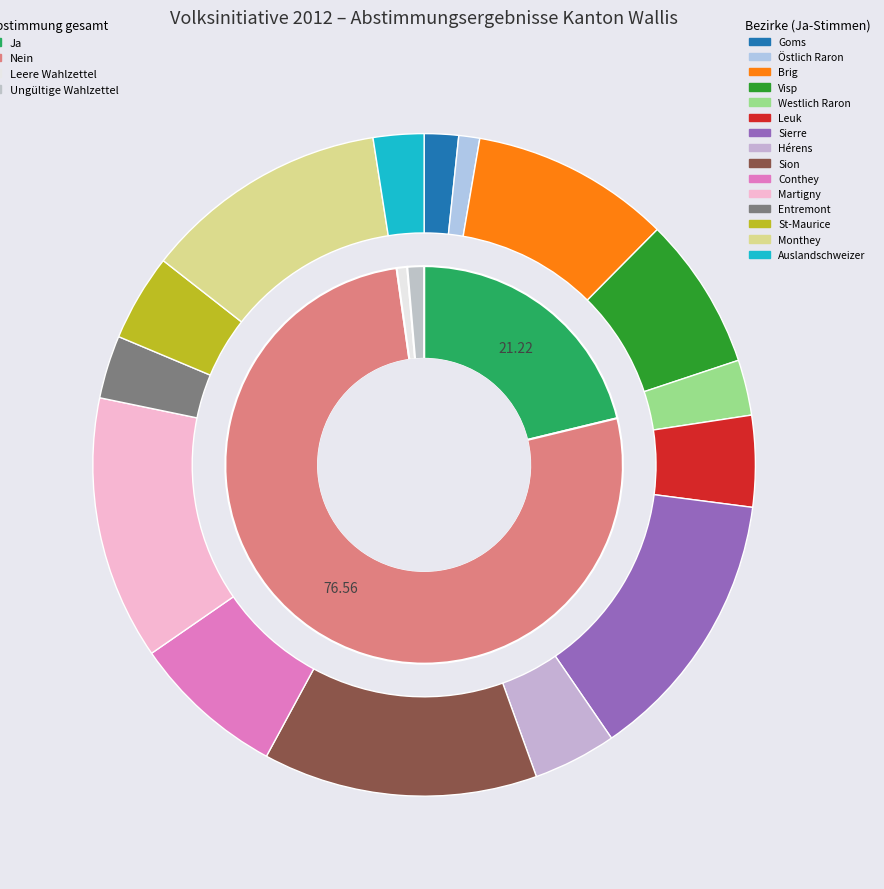

Combined, do St-Maurice and Hérens account for over 50%?

No